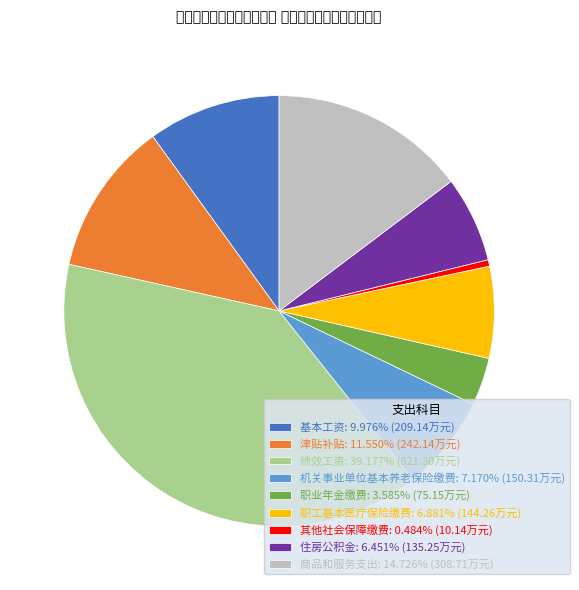

Is there a majority slice in this chart?

No